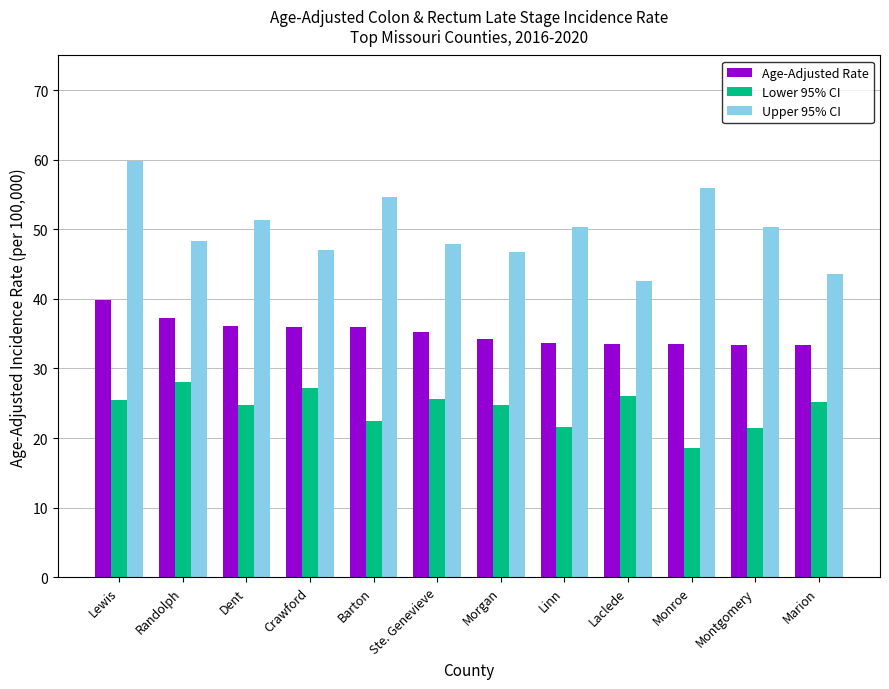

At Monroe, list the series in order from smallest to largest.

Lower 95% CI, Age-Adjusted Rate, Upper 95% CI